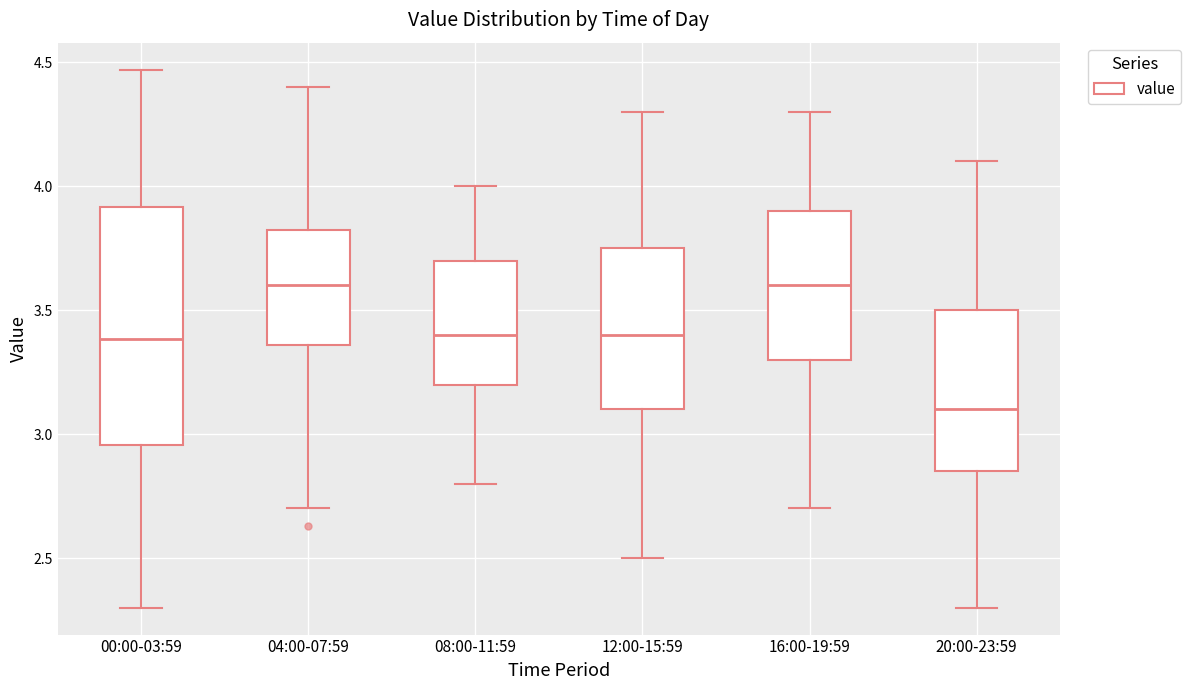

Which box is the tallest, from its lower edge to its upper edge?

00:00-03:59